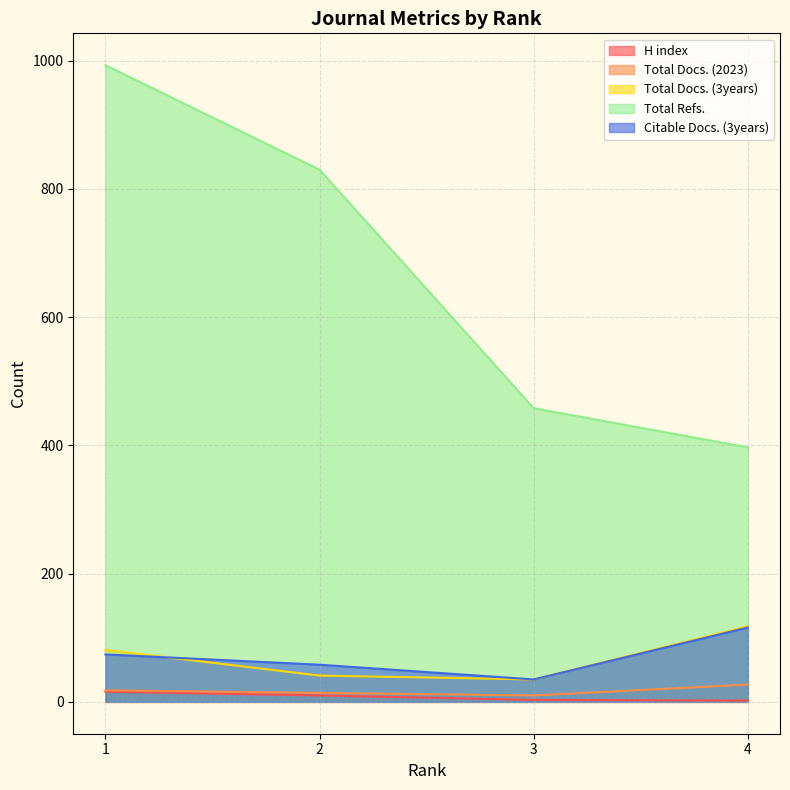

True or false: Citable Docs. (3years) has more than 0 interior local peaks.

False